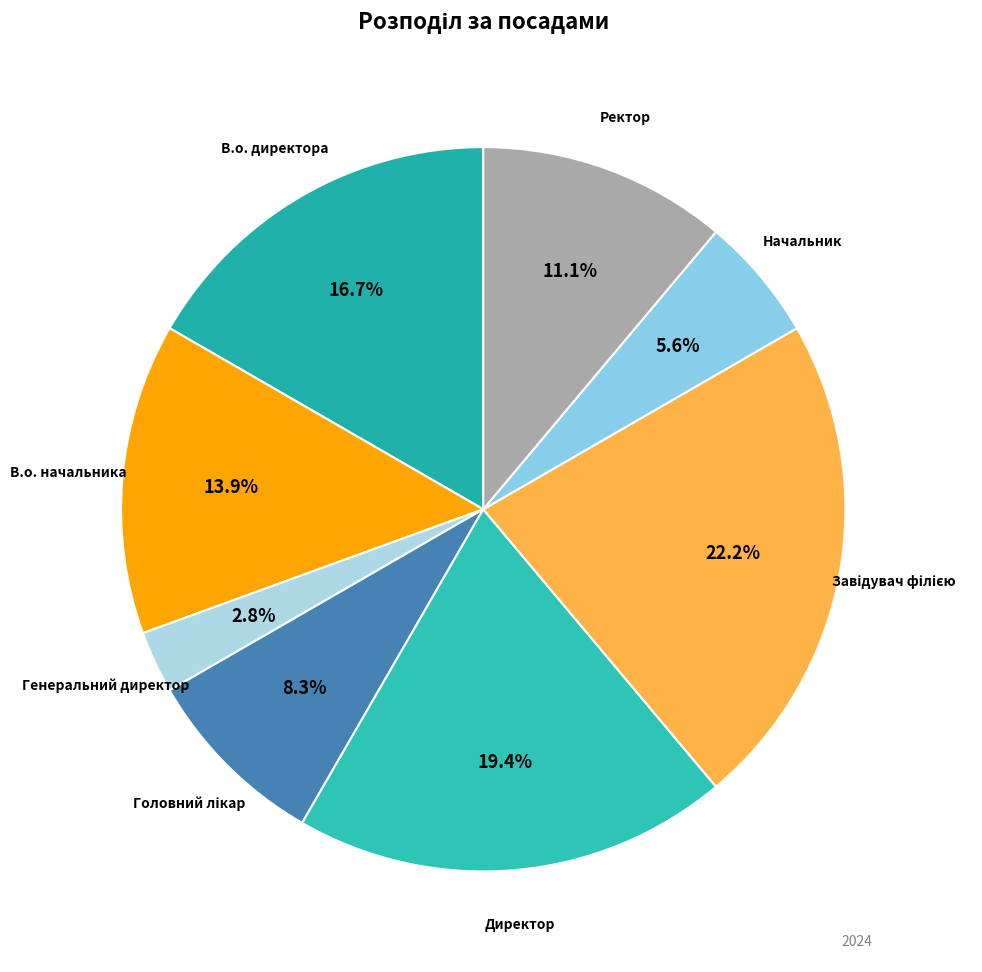

How many slices are in this pie chart?

8